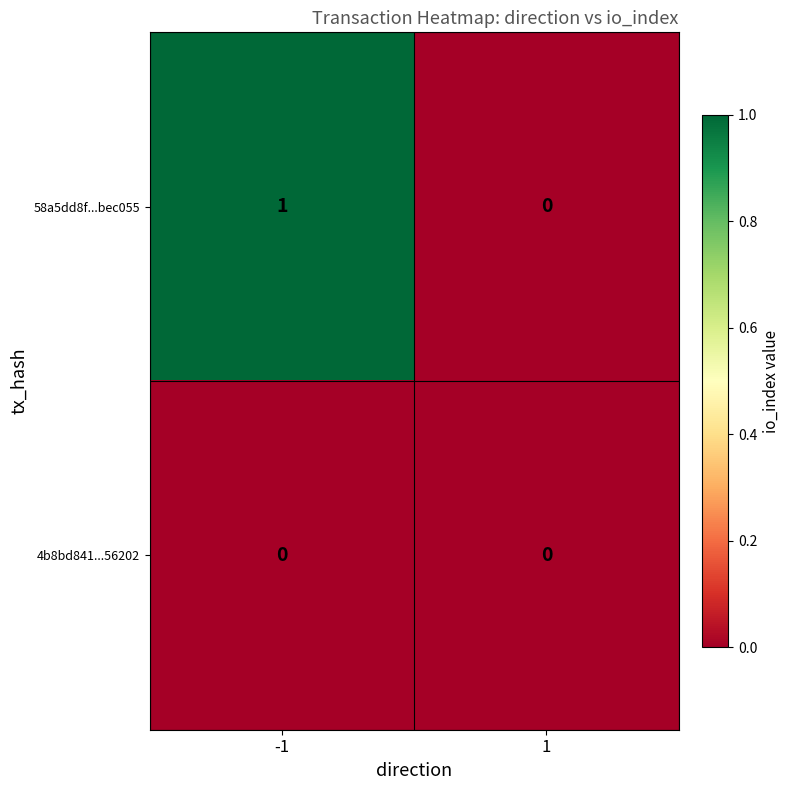

Which series changed the most between -1 and 1?

58a5dd8f...bec055